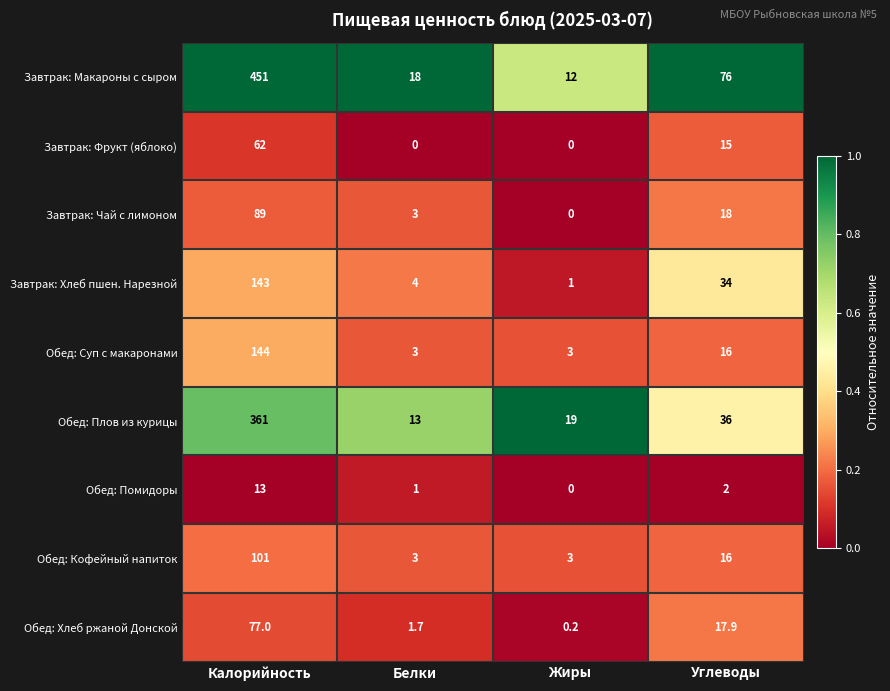

List the series in order of their peak value, highest first.

Завтрак: Макароны с сыром, Обед: Плов из курицы, Обед: Суп с макаронами, Завтрак: Хлеб пшен. Нарезной, Обед: Кофейный напиток, Завтрак: Чай с лимоном, Обед: Хлеб ржаной Донской, Завтрак: Фрукт (яблоко), Обед: Помидоры